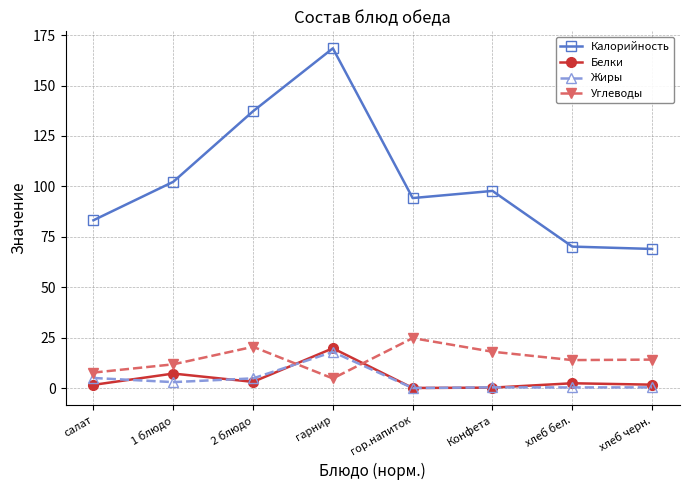

Where is the first local maximum for Калорийность?

гарнир